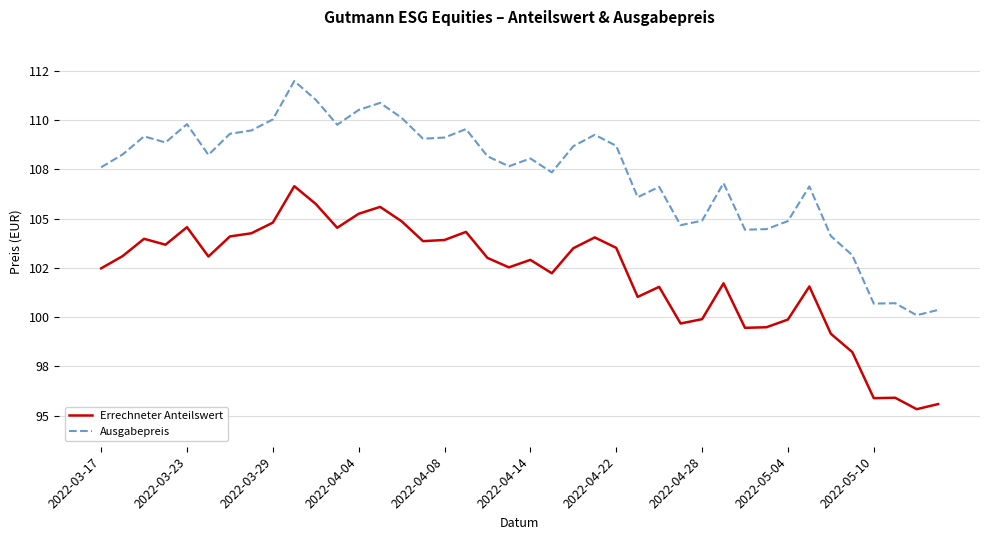

What are all the series names shown in the legend?

Errechneter Anteilswert, Ausgabepreis